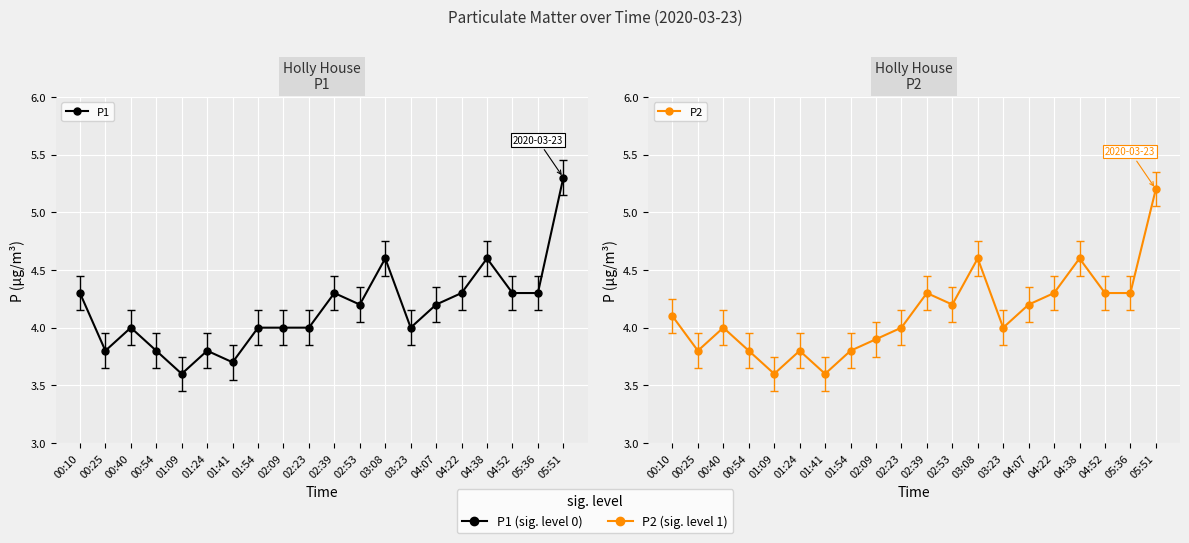

The P2 series shows 4.3 at 04:22. True or false?

True